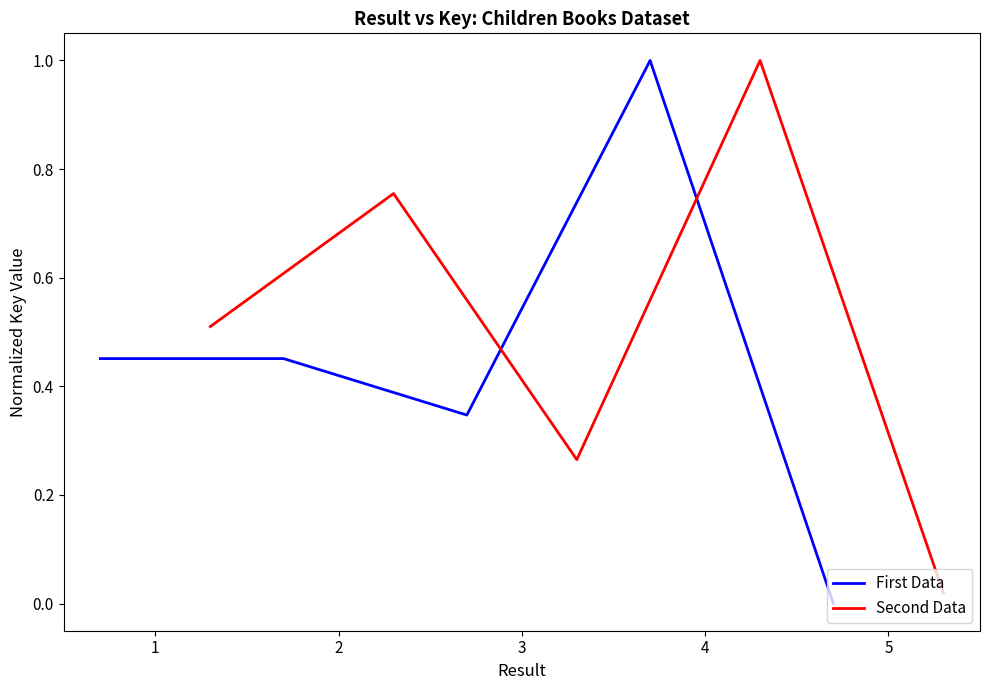

At which label does First Data reach its minimum?

5